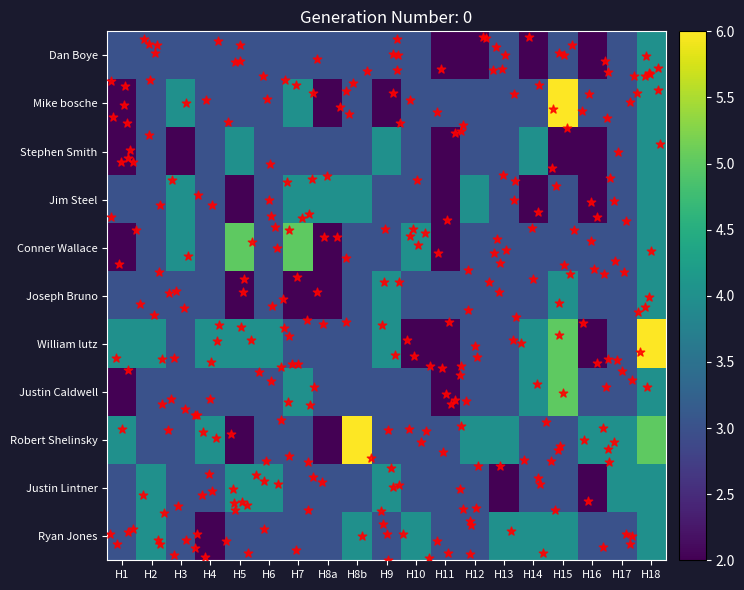

What is the approximate value of Joseph Bruno at H6?

3